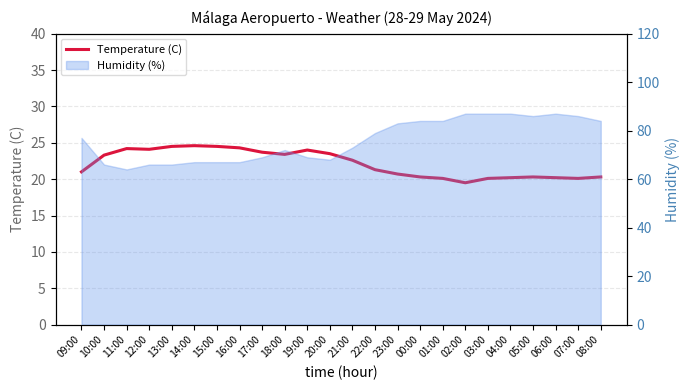

At which category does the data reach its first local peak?

11:00